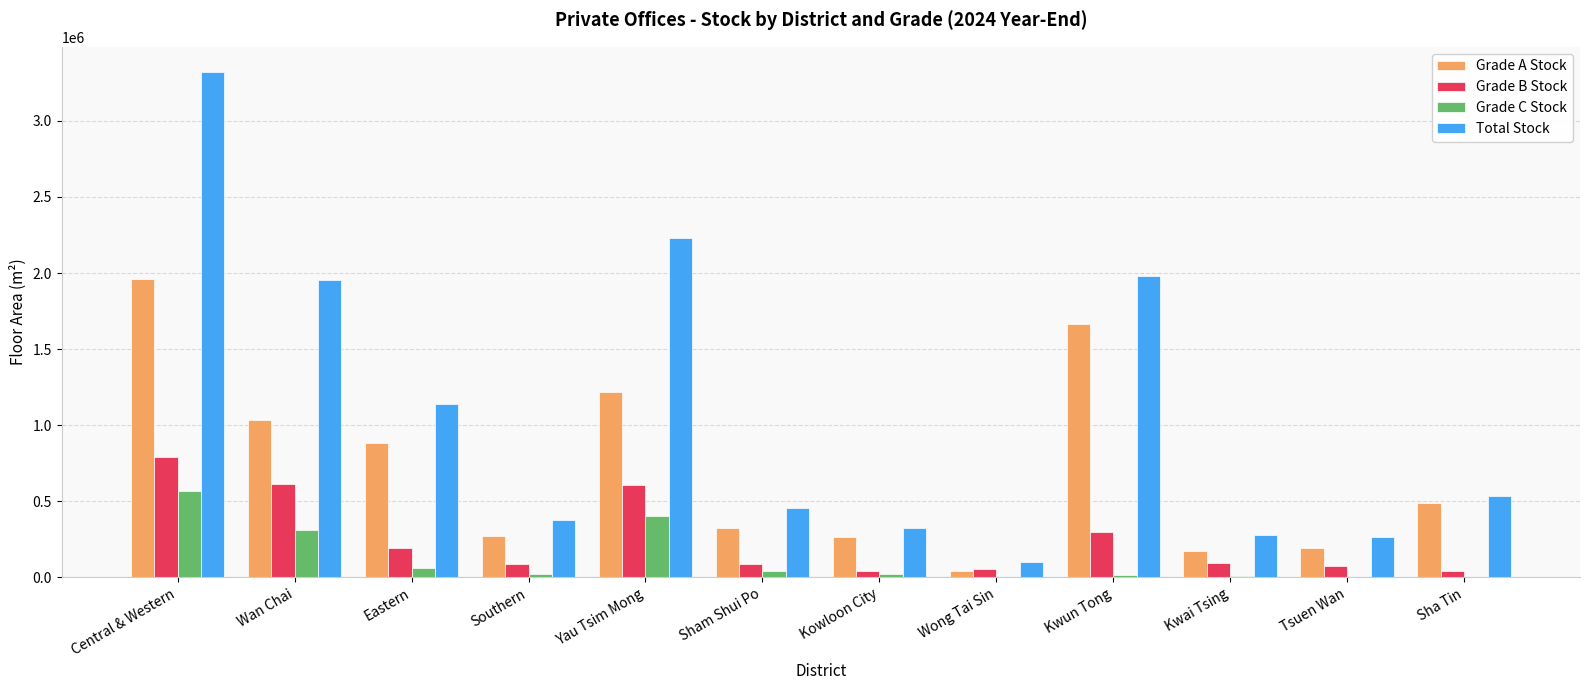

What is the sum of all Total Stock values?

12955800